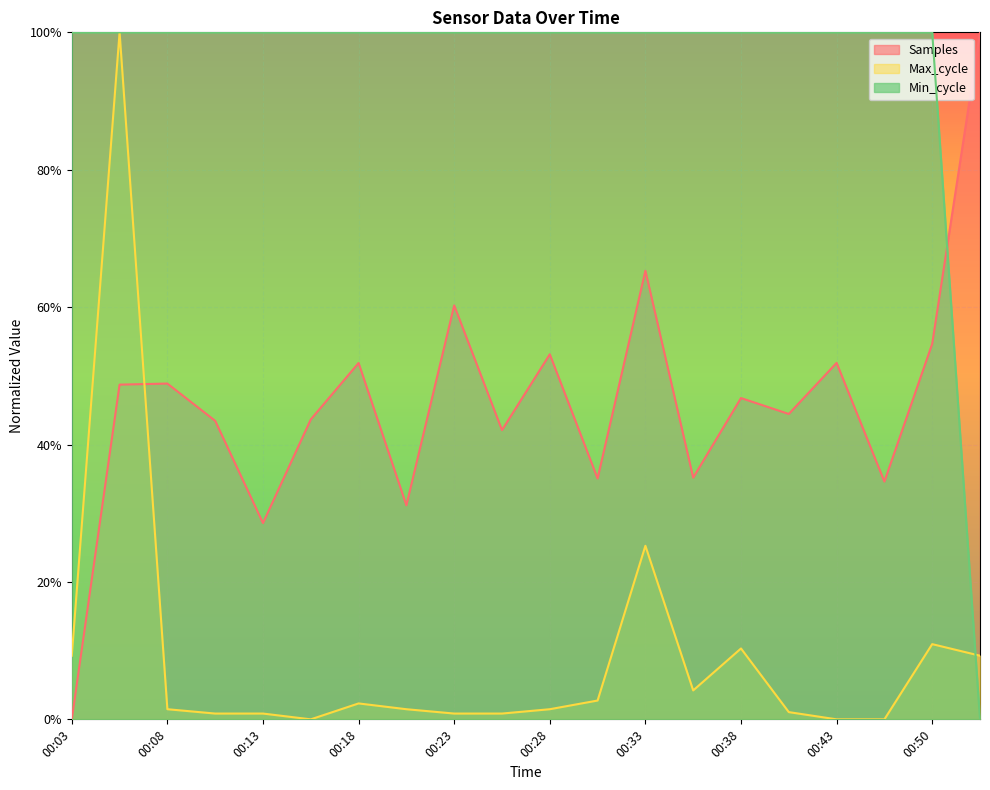

Is it true that Min_cycle equals 0.6 at 00:13?

False